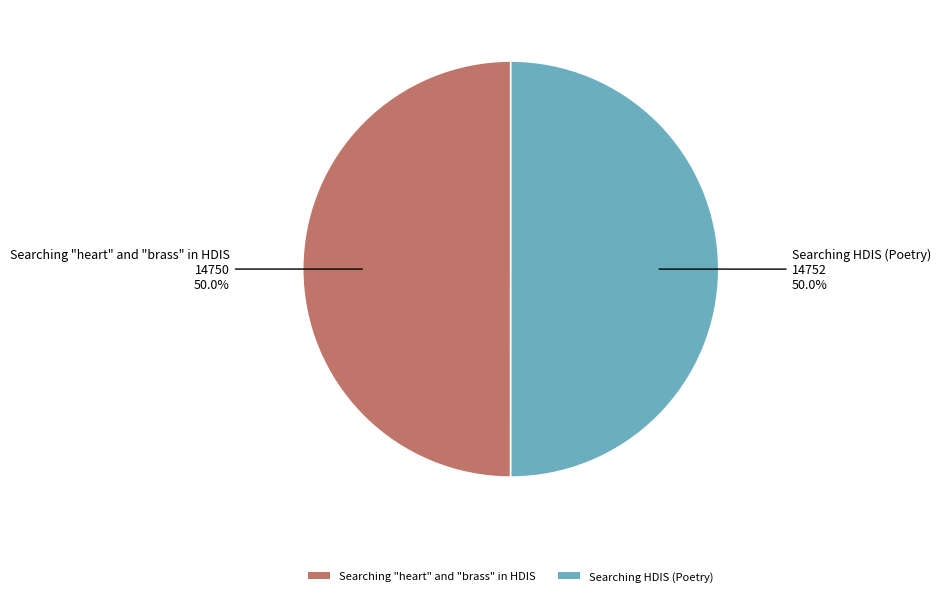

To the nearest percent, what percentage of the pie is Searching HDIS (Poetry)?

50%